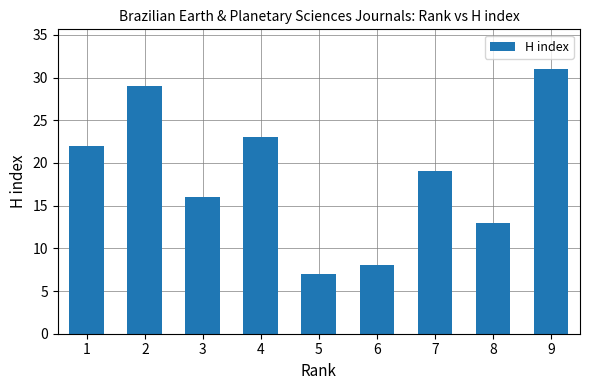

What is the value of the 8th bar from the left?

13